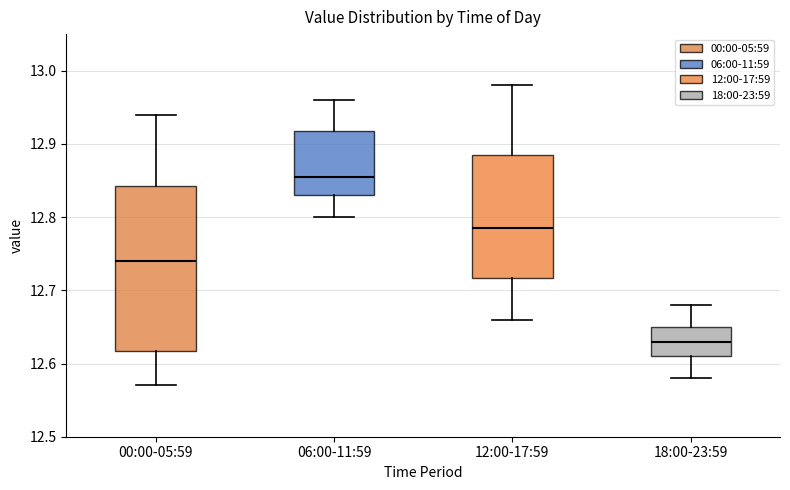

Where does the upper whisker of the box for 12:00-17:59 end on the y-axis? The values are not printed on the chart, so give them approximately, as read against the axis.

12.98